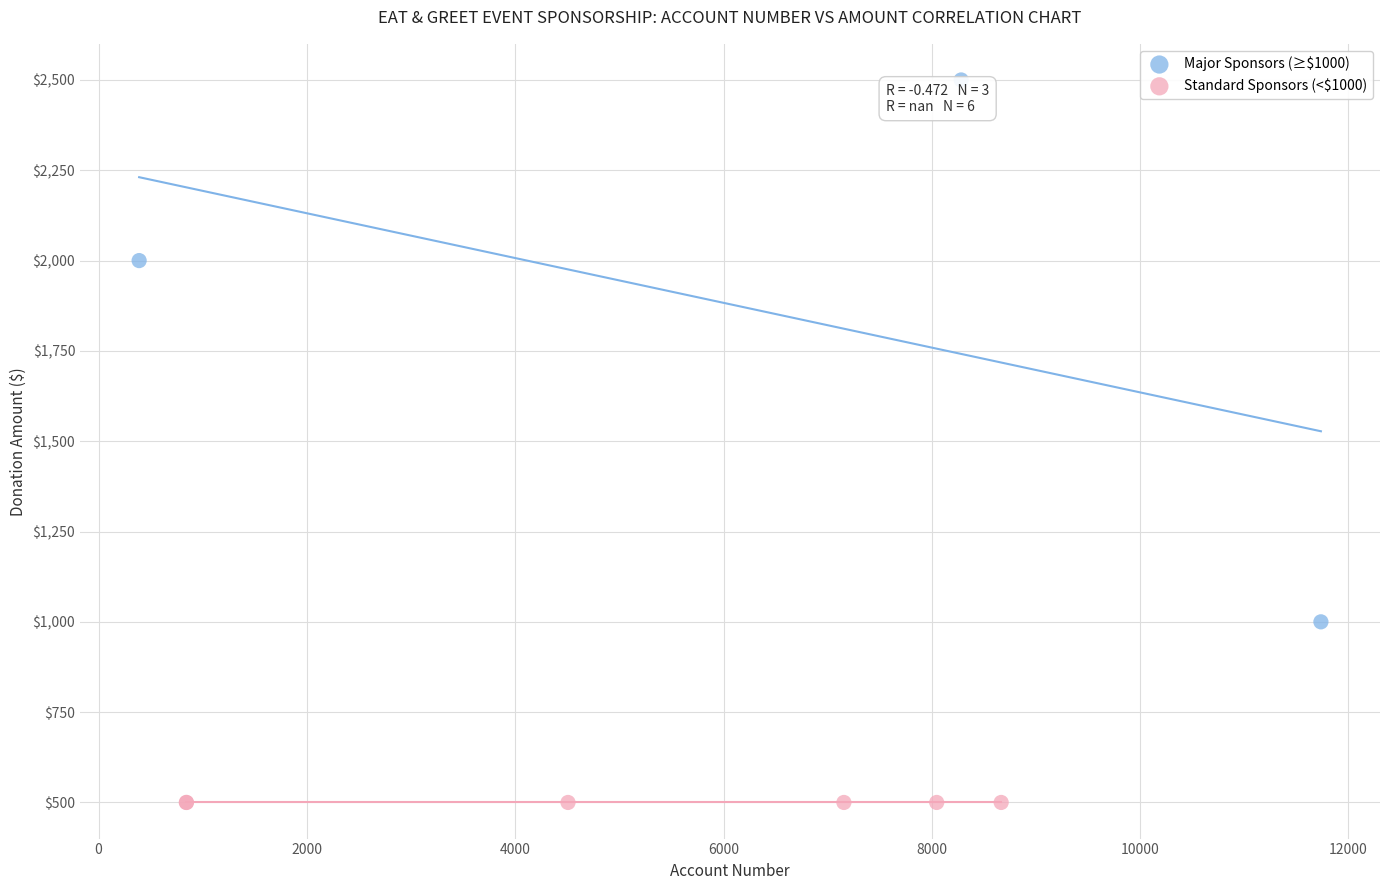

Which series contains the highest Y value?

Major Sponsors (≥$1000)